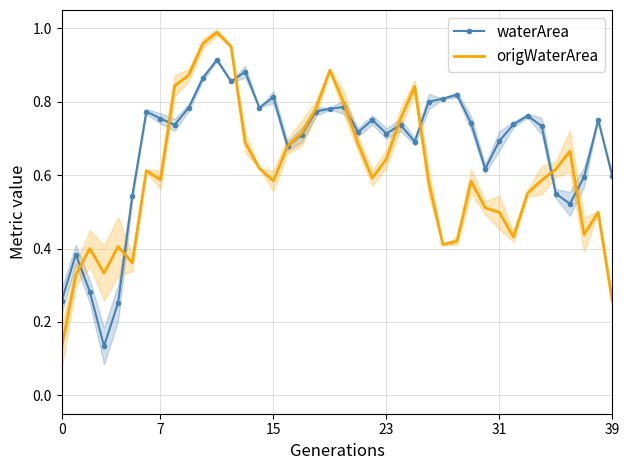

The waterArea series shows 1.1 at 15. True or false?

False